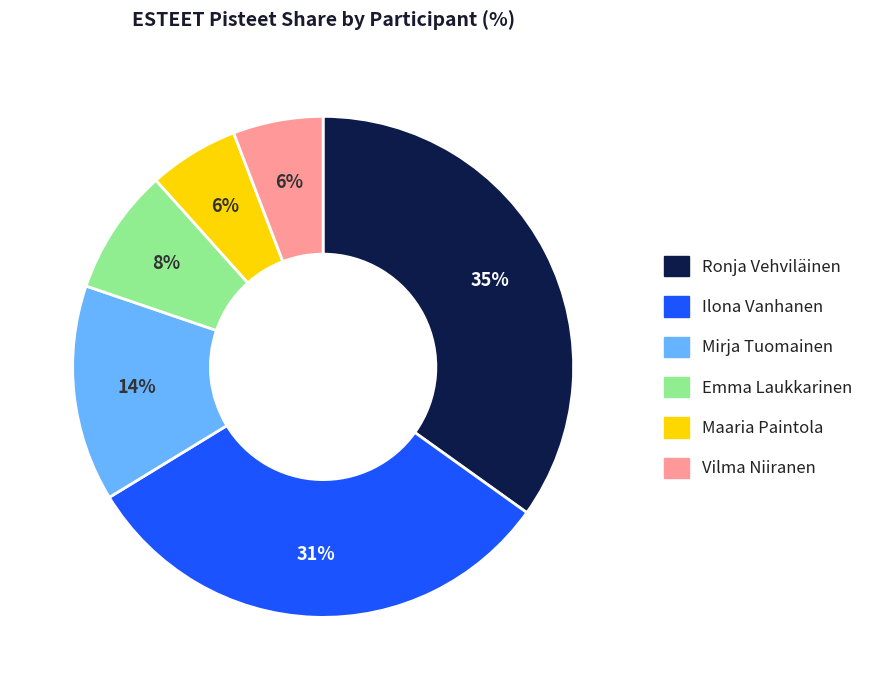

Which has a higher value, Vilma Niiranen or Ilona Vanhanen?

Ilona Vanhanen